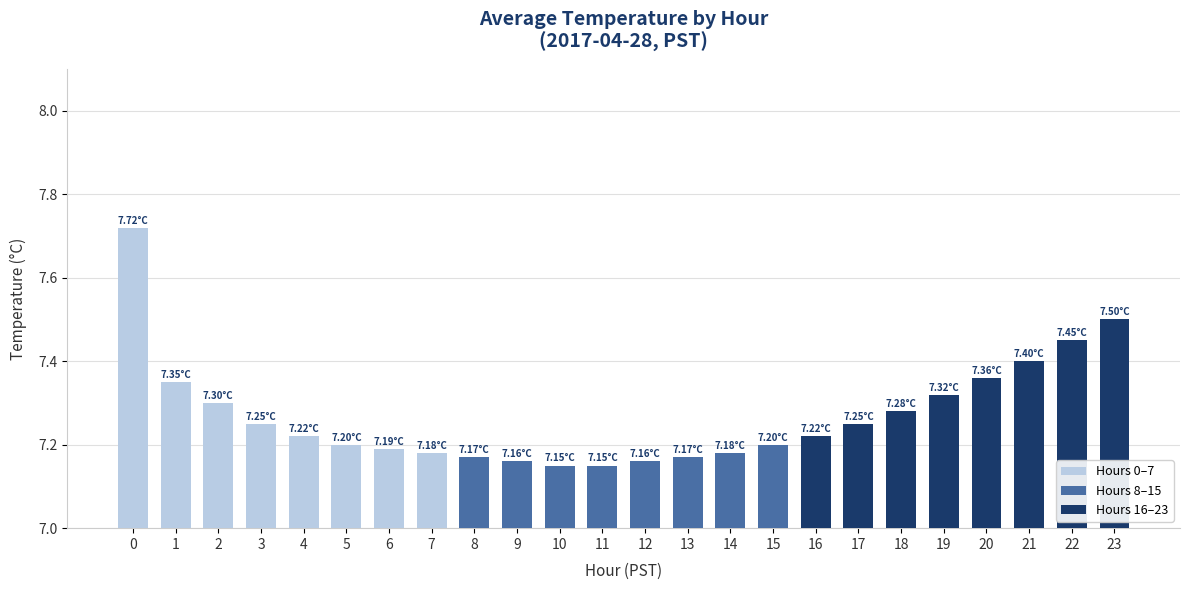

What is the ratio of the value at 14 to the value at 4?

1.0